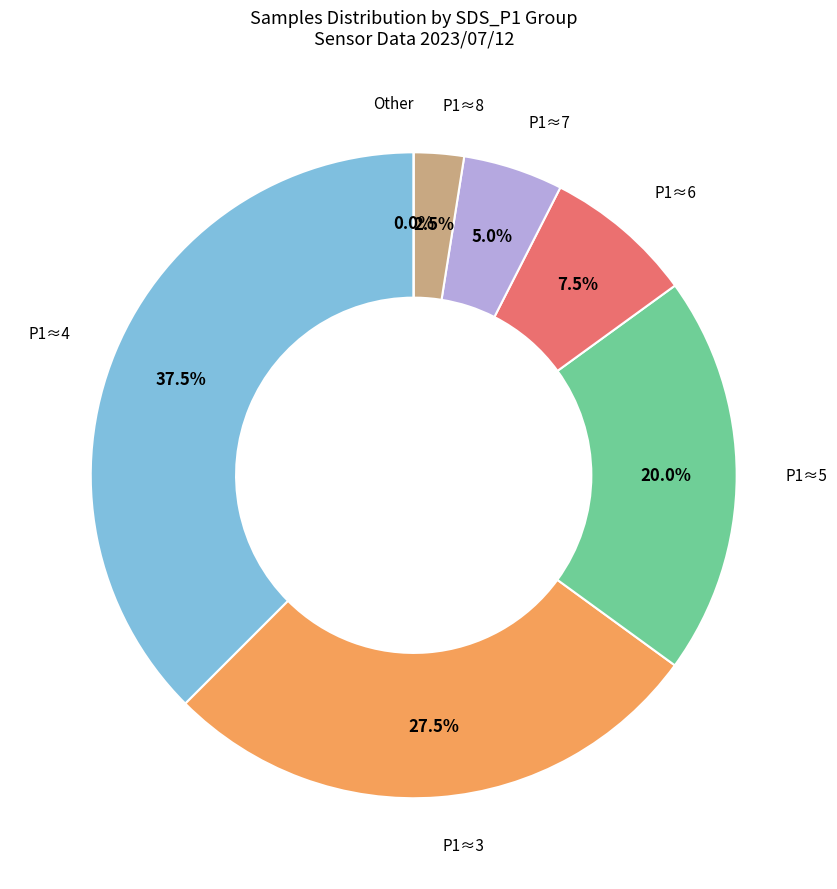

The Min=10 slice represents 23% of the pie. True or false?

False